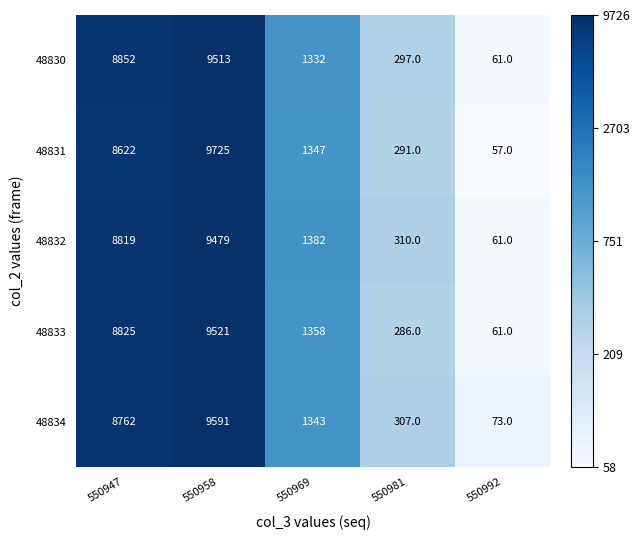

At which category does the chart reach its minimum across all series?

550992